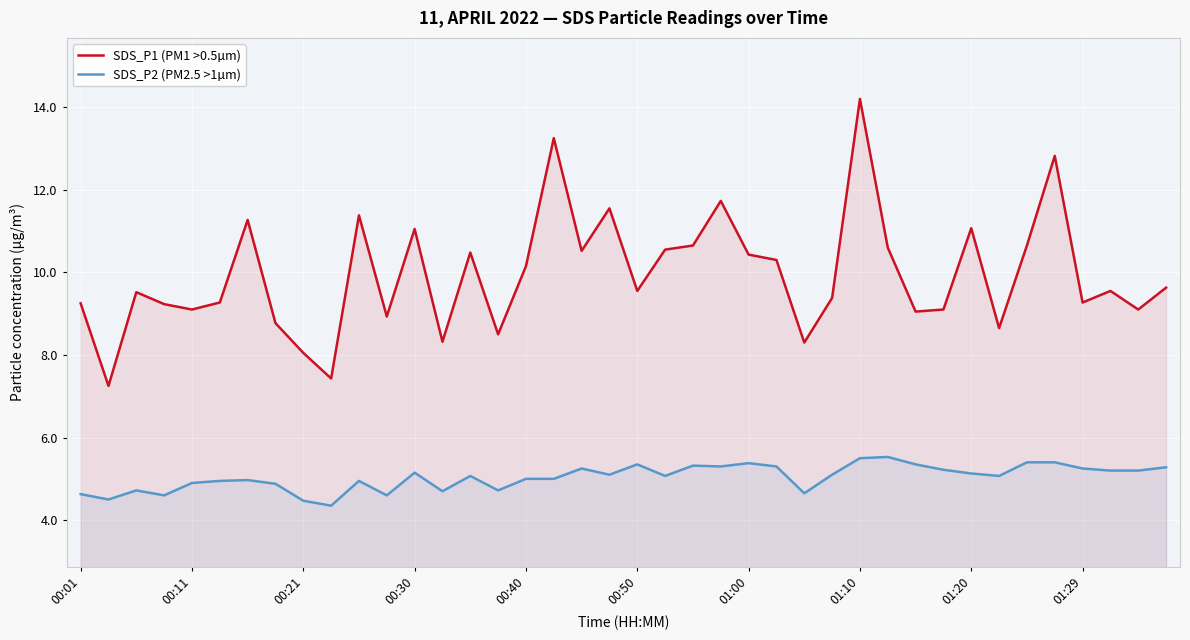

What is the difference between the maximum and minimum values in the SDS_P2 (PM2.5 >1µm) series?

1.2